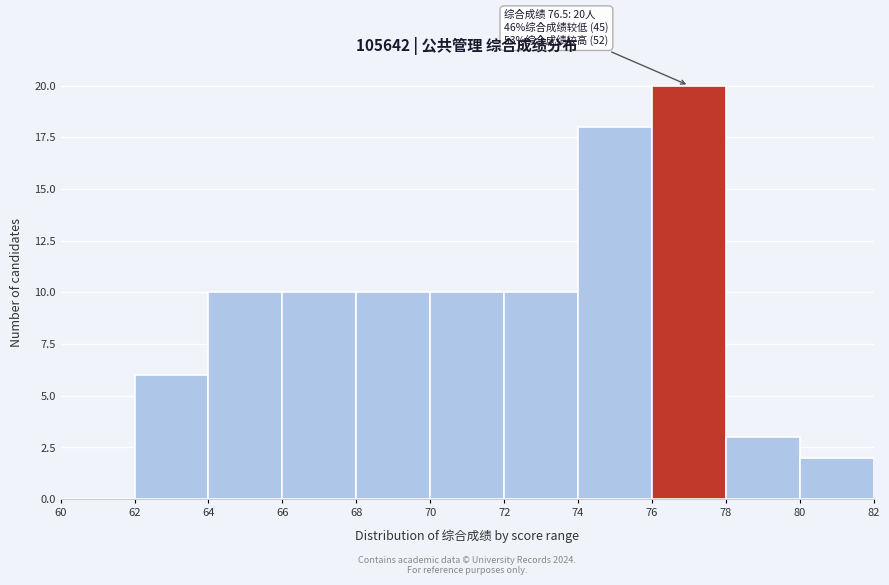

Which range on the x-axis has the tallest bar?

76 to 78